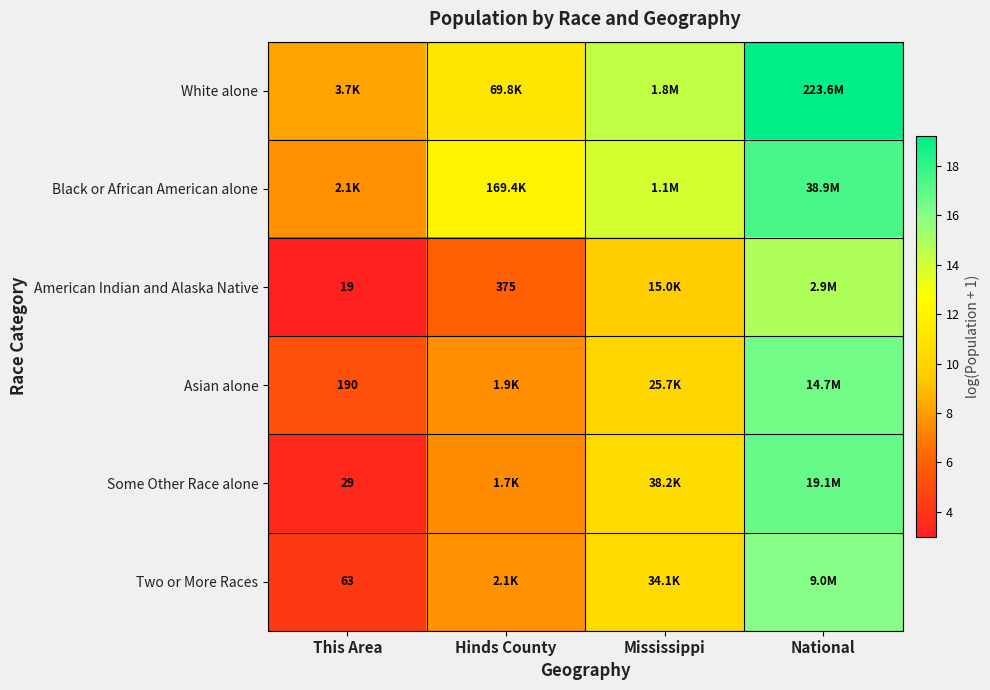

At which category is the sum across all series the highest?

National